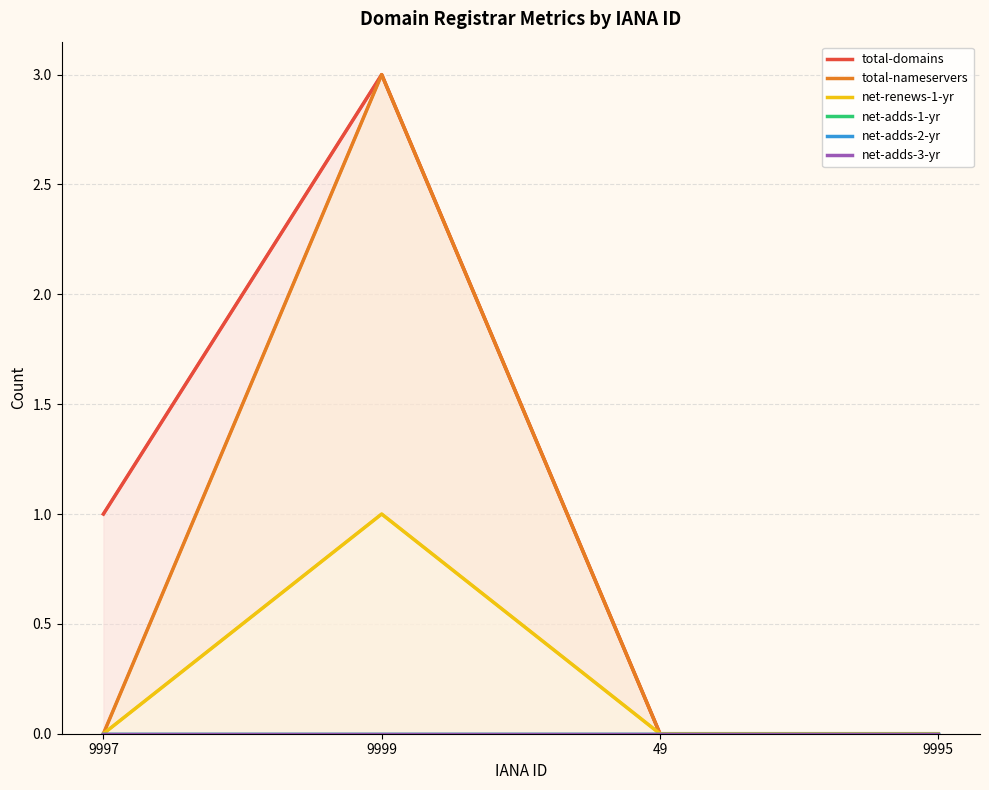

How many data points in total-domains are above 1?

1